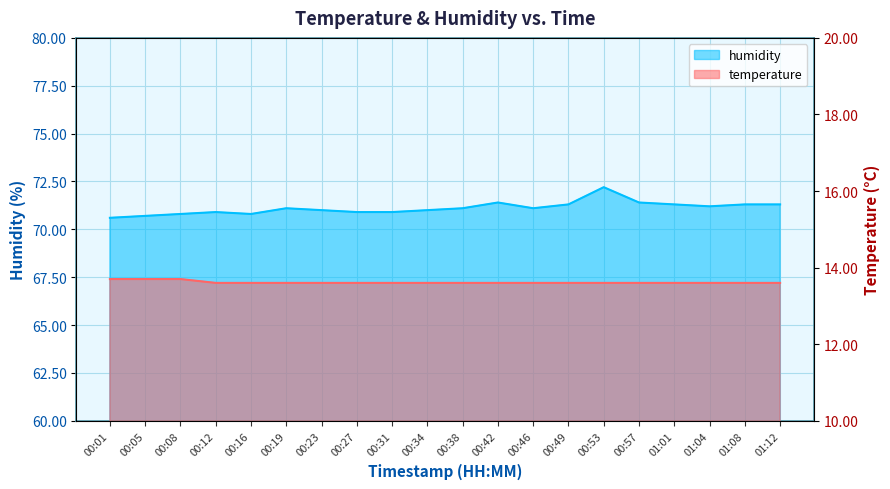

What are all the series names shown in the legend?

temperature, humidity